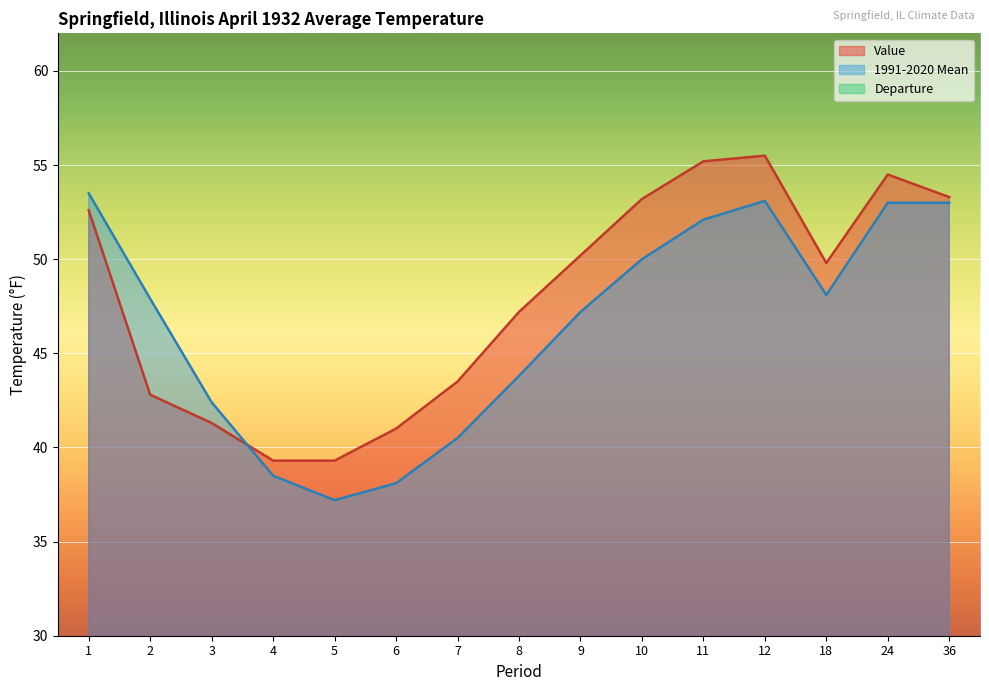

What is the difference between the Departure values at 12 and 11?

0.7